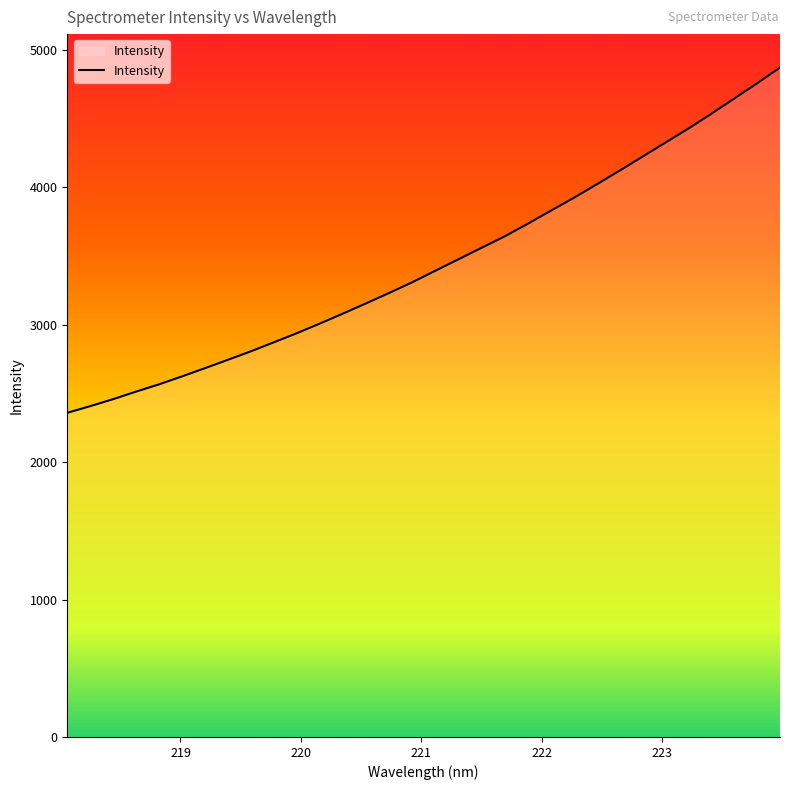

What is the difference between the maximum and minimum values?

2512.1